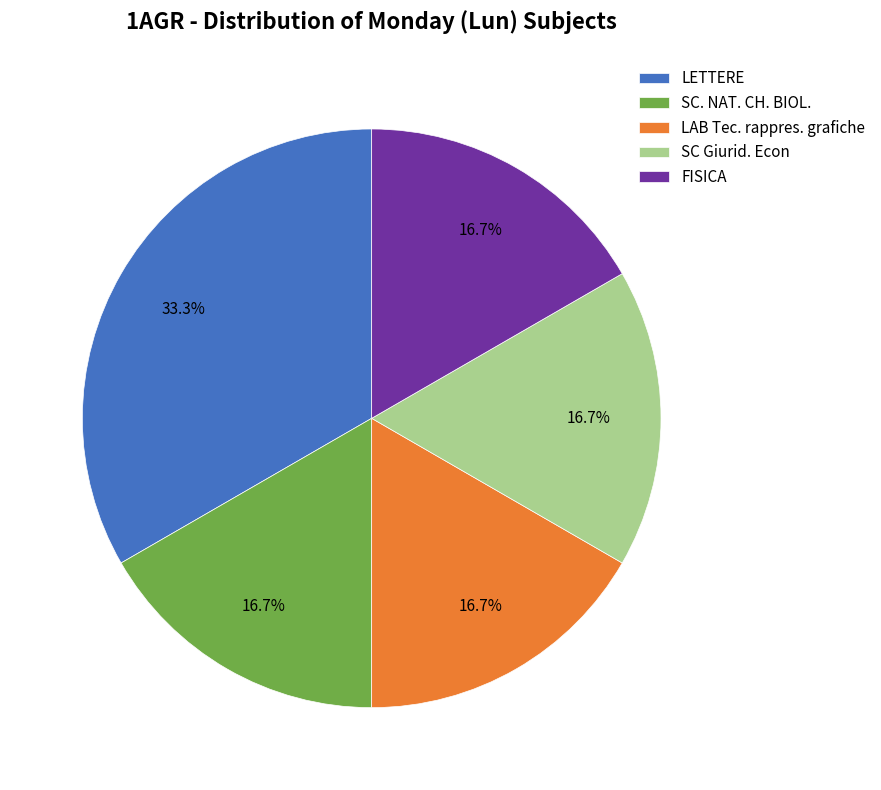

Is it true that LAB Tec. rappres. grafiche is 8% of the pie?

False